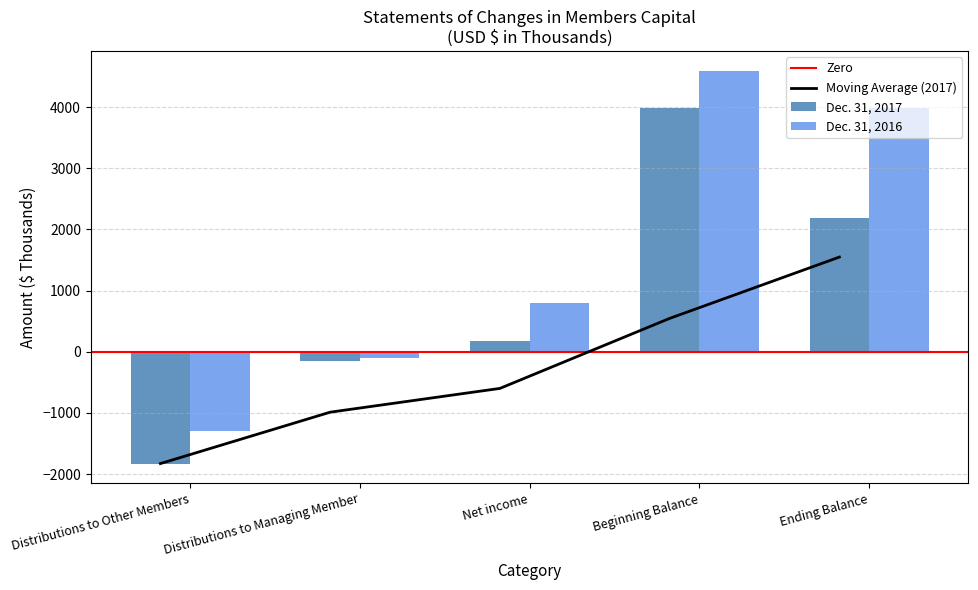

True or false: Dec. 31, 2016 has a value of 498 at Net income.

False